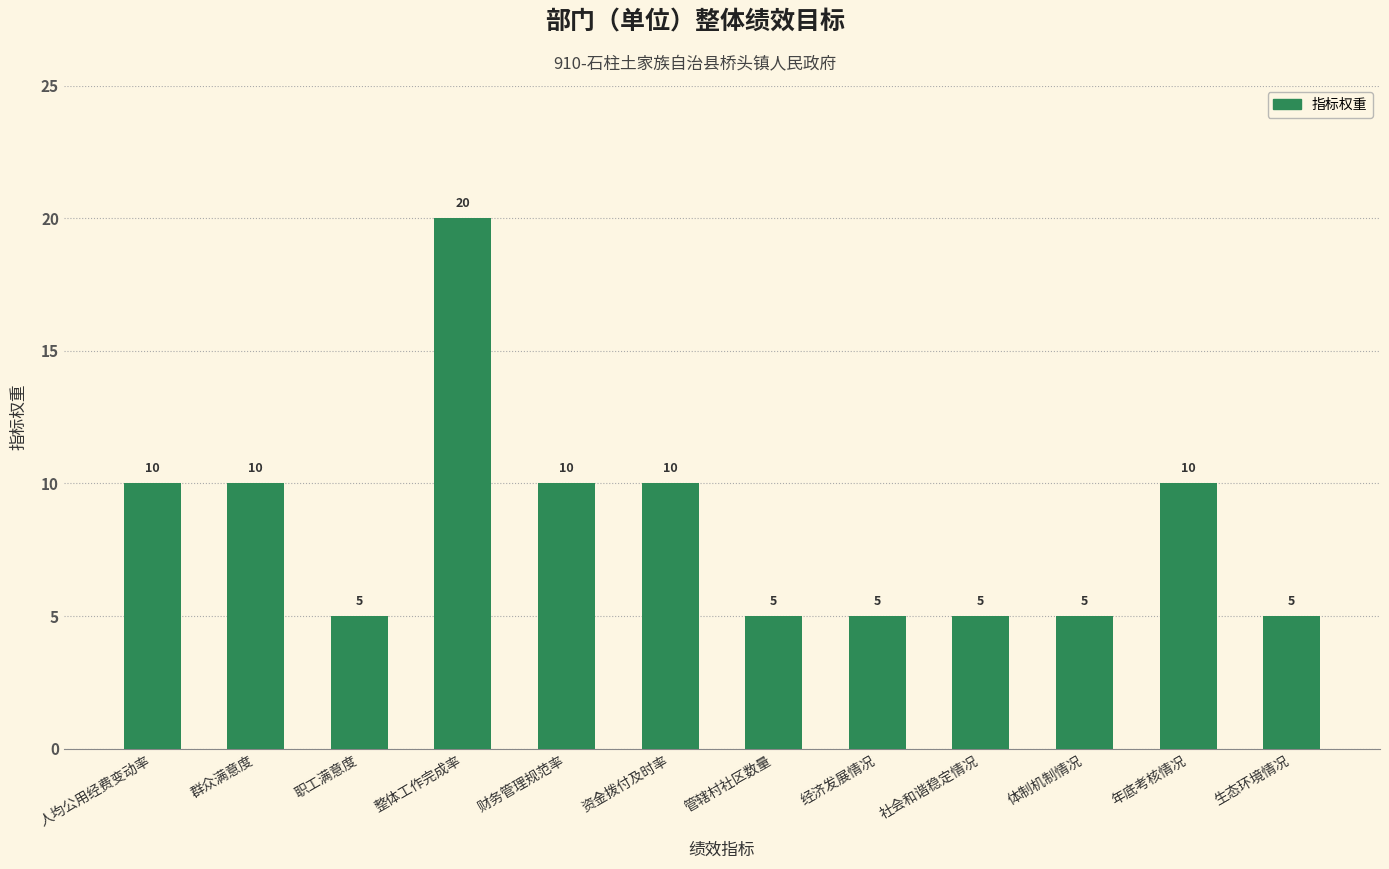

What is the difference between the maximum and second lowest values?

15